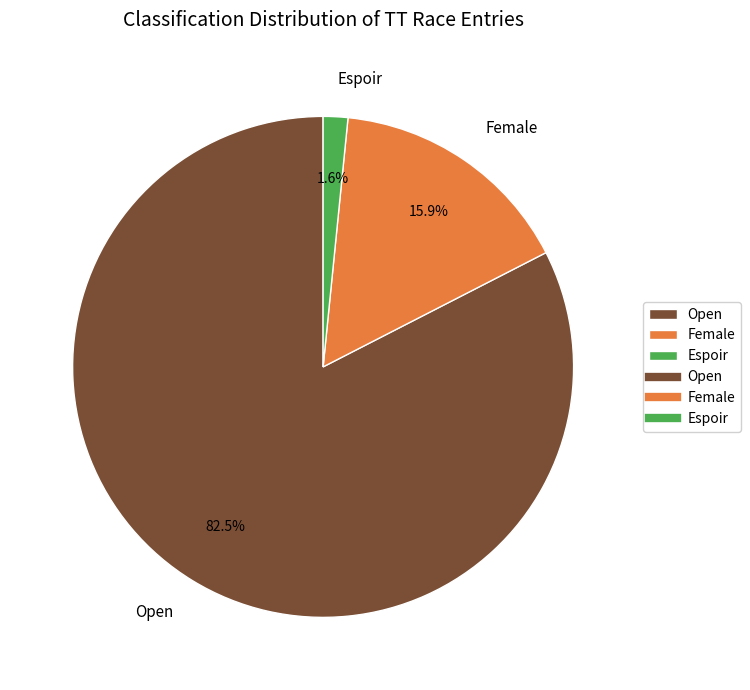

The Open slice represents 76% of the pie. True or false?

False